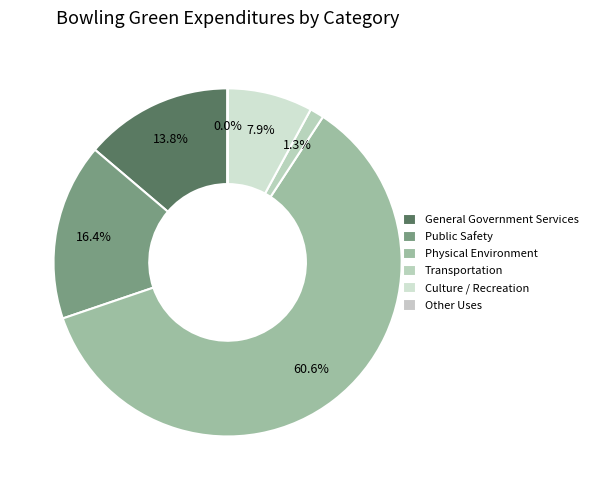

True or false: Transportation accounts for 1% of the total.

True